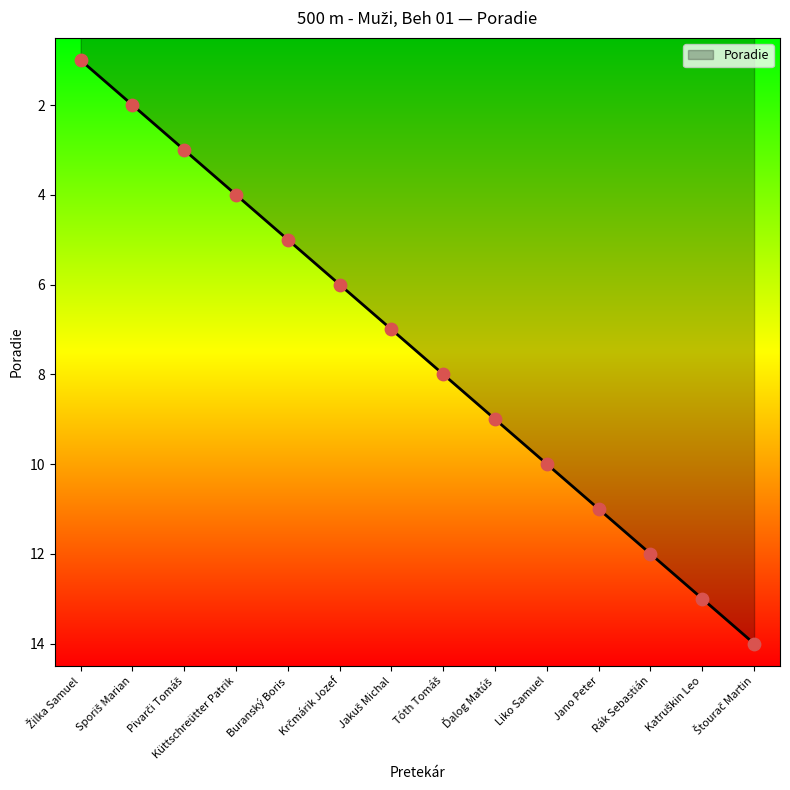

What is the change in value from Küttschreütter Patrik to Rák Sebastián?

+8